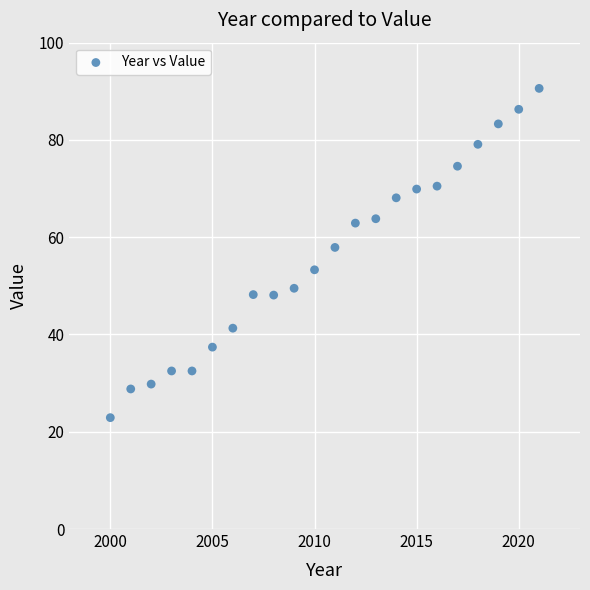

What is the range of X values (max minus min)?

21.0